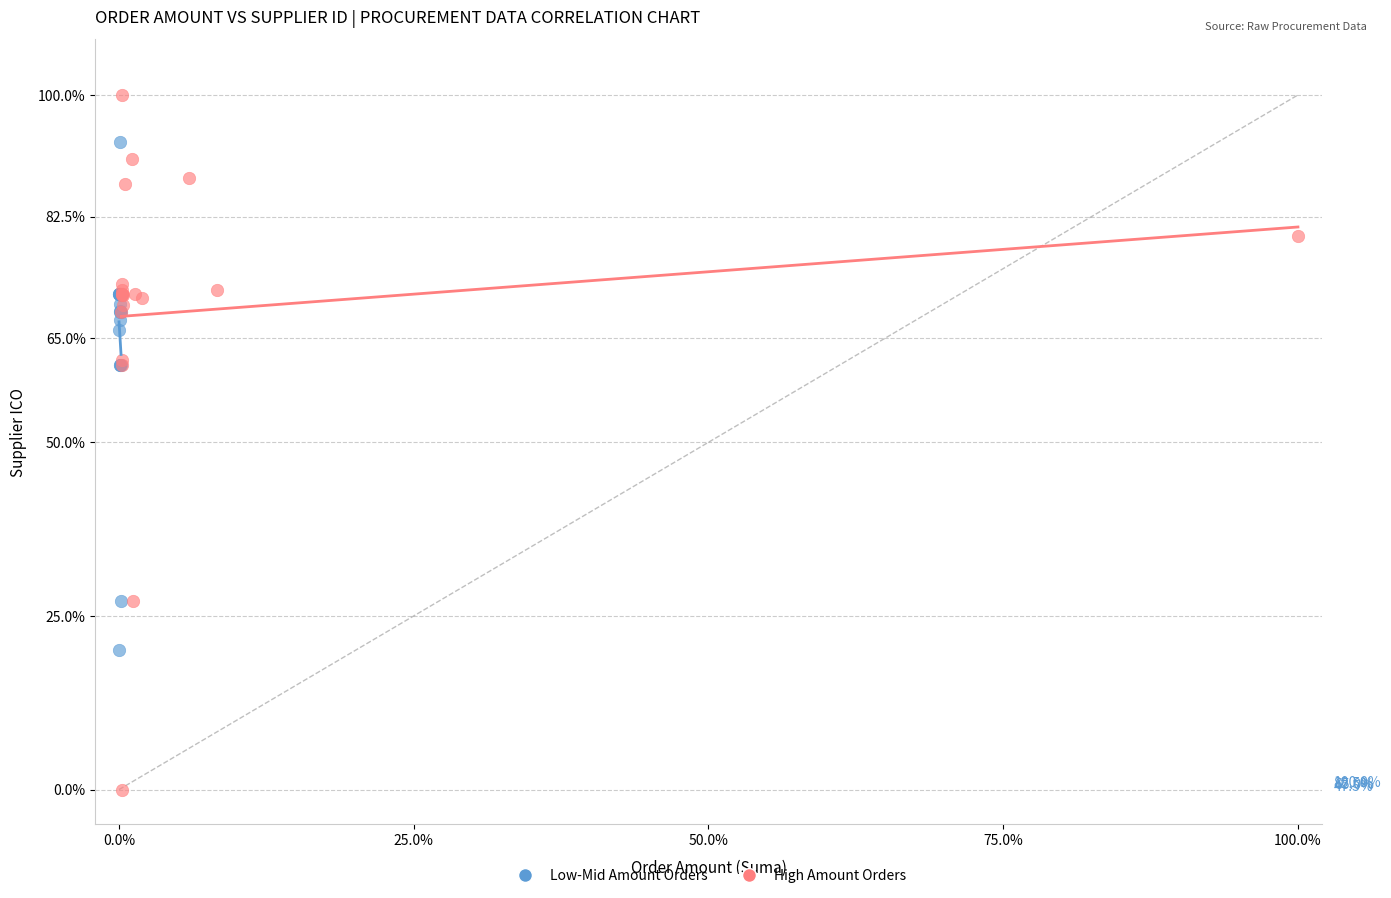

Which series contains the lowest Y value?

High Amount Orders